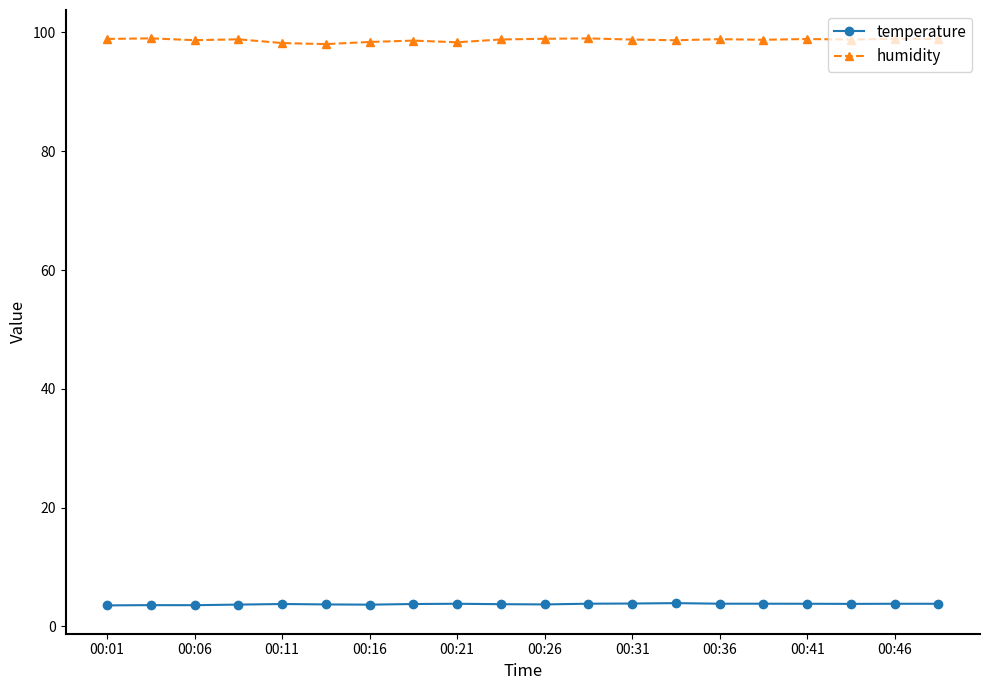

True or false: humidity and temperature cross at least once.

False